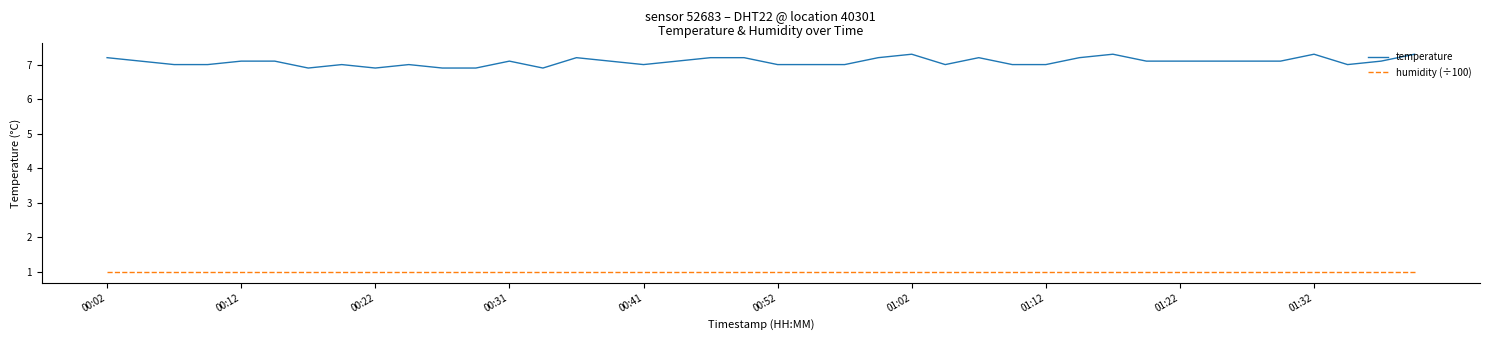

True or false: humidity (÷100) and temperature cross at least once.

False